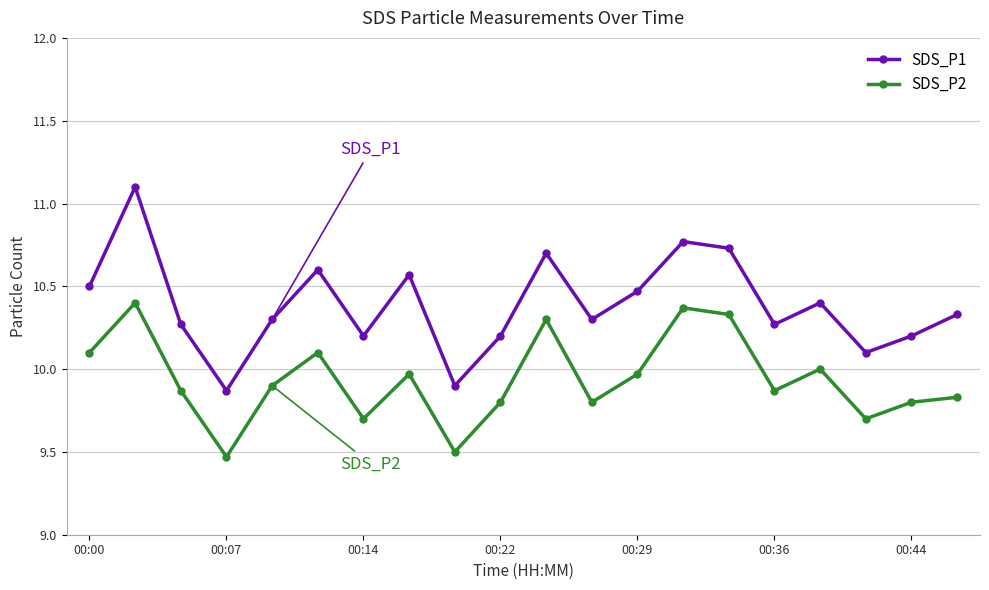

True or false: SDS_P1 and SDS_P2 intersect in this chart.

False